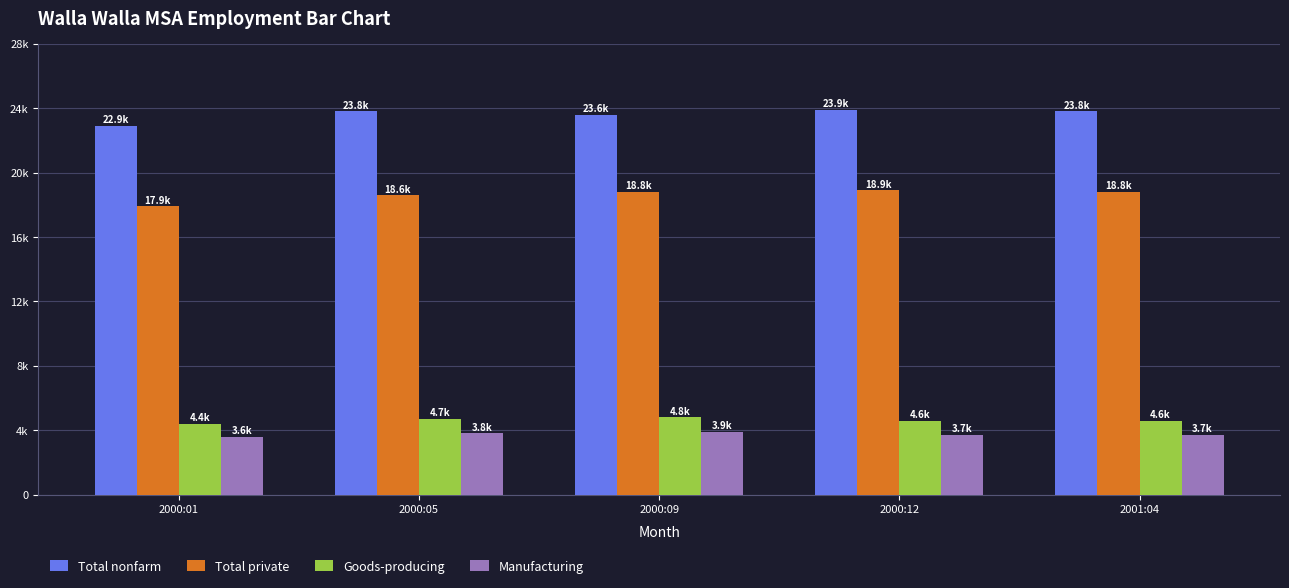

Which has a higher value, 2000:12 or 2000:09?

2000:12